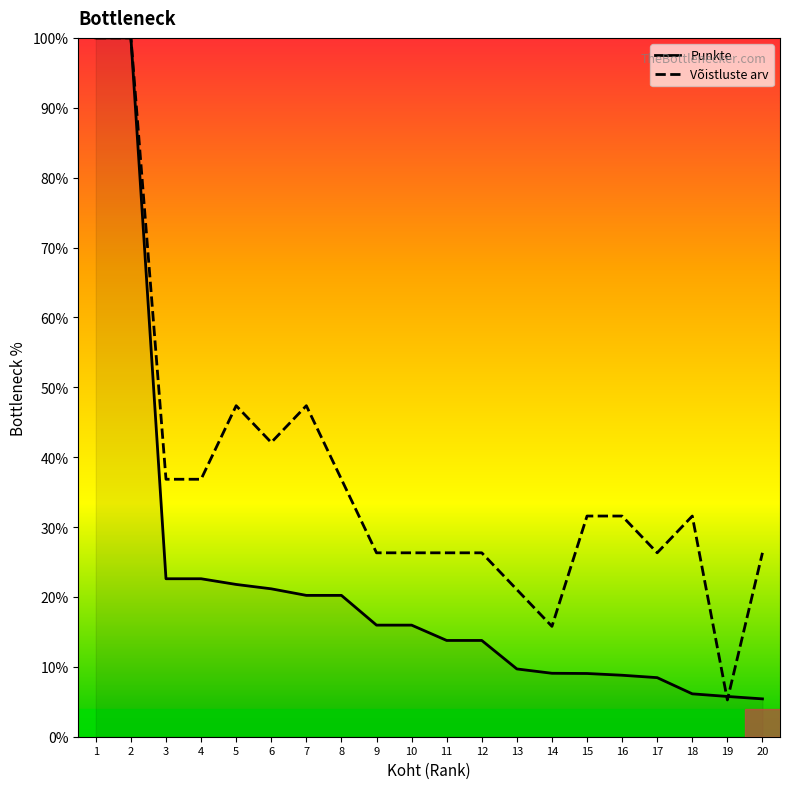

What is the maximum value for Punkte?

100.0